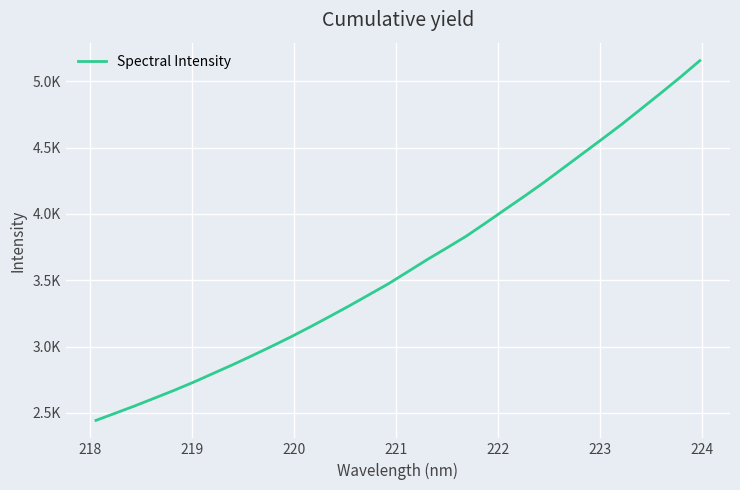

Reading left to right, what are all the values shown in this chart?

2444.3	2498.8	2553.9	2611.9	2670.2	2731.7	2797.2	2862.8	2931.2	3001.4	3073.6	3149.5	3228.0	3307.6	3390.3	3473.3	3564.4	3656.1	3743.4	3832.2	3931.8	4033.6	4134.3	4238.2	4347.3	4456.7	4565.7	4676.5	4793.2	4910.3	5030.0	5154.4